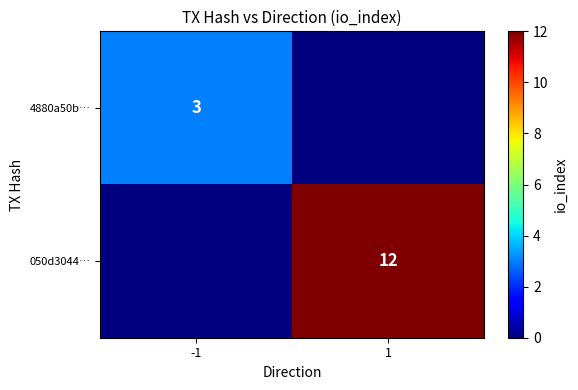

At how many categories does at least one series exceed 2?

2